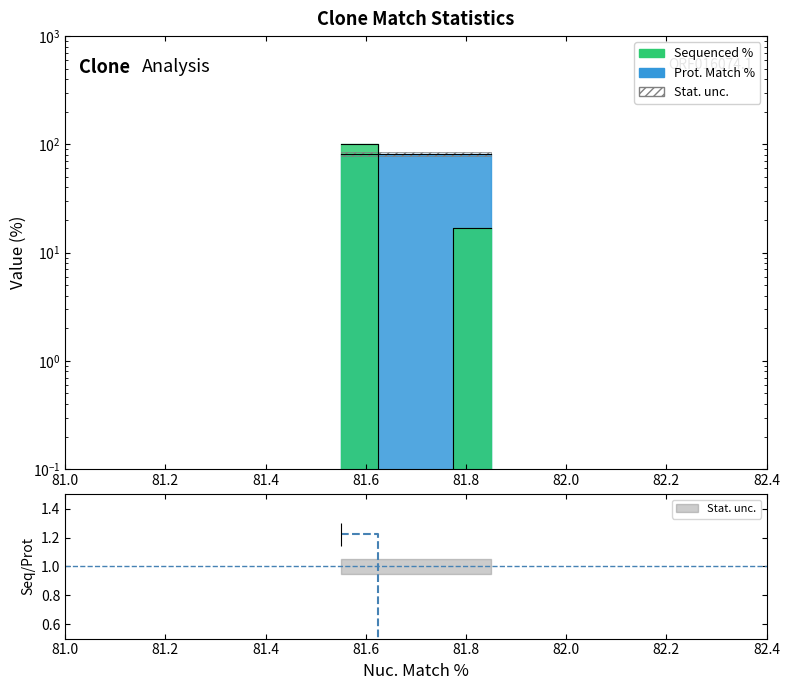

How many values are between 0 and 100?

3